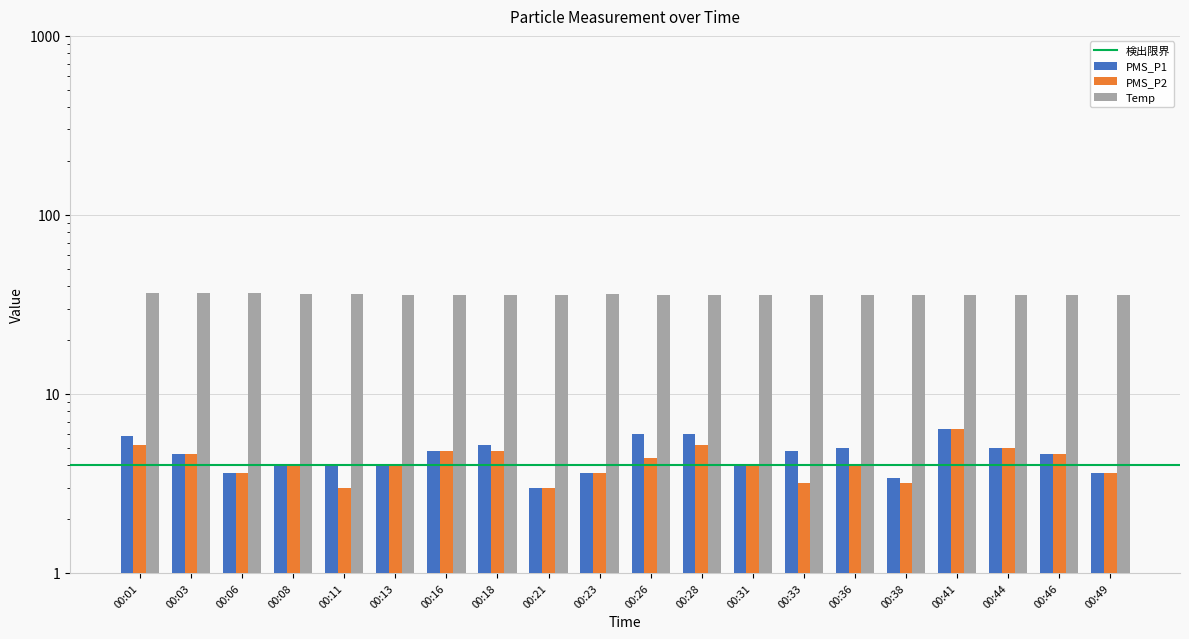

Which series changed the most between 00:16 and 00:18?

PMS_P1